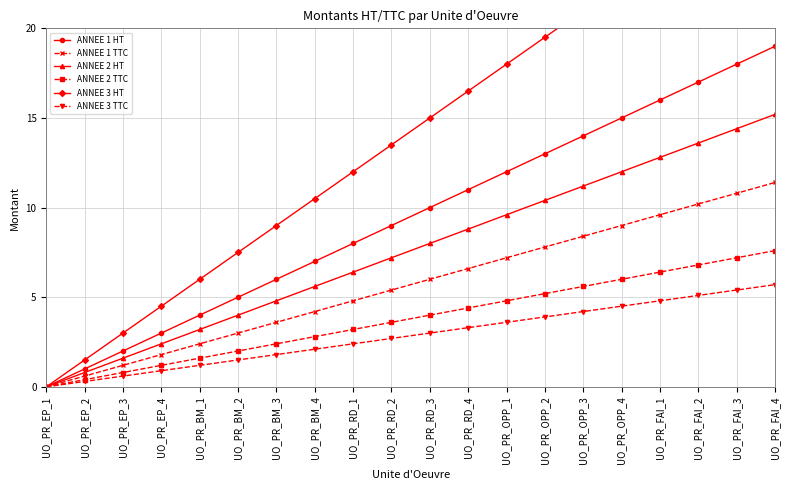

How many distinct data groups are displayed?

6